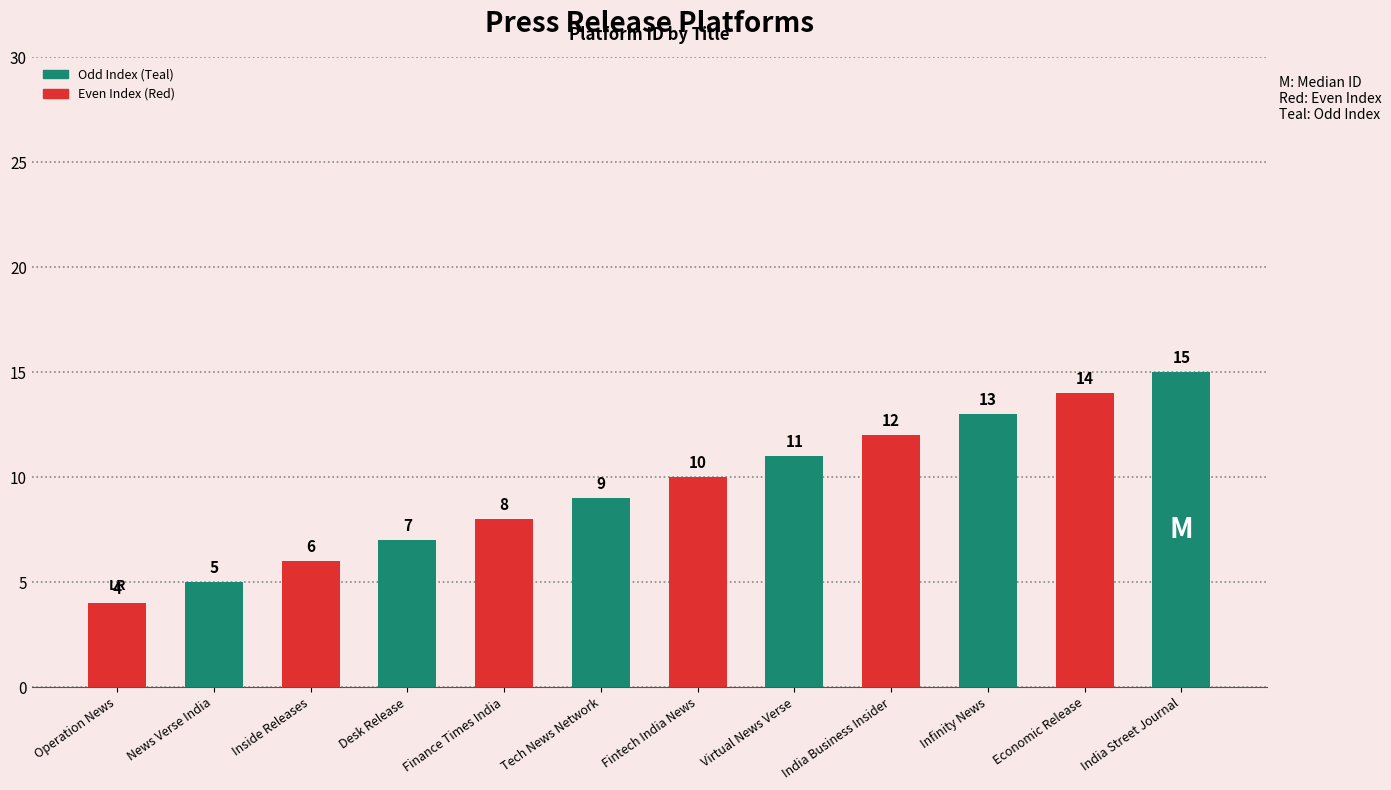

Reading left to right, transcribe all the data shown in this chart.

4	5	6	7	8	9	10	11	12	13	14	15